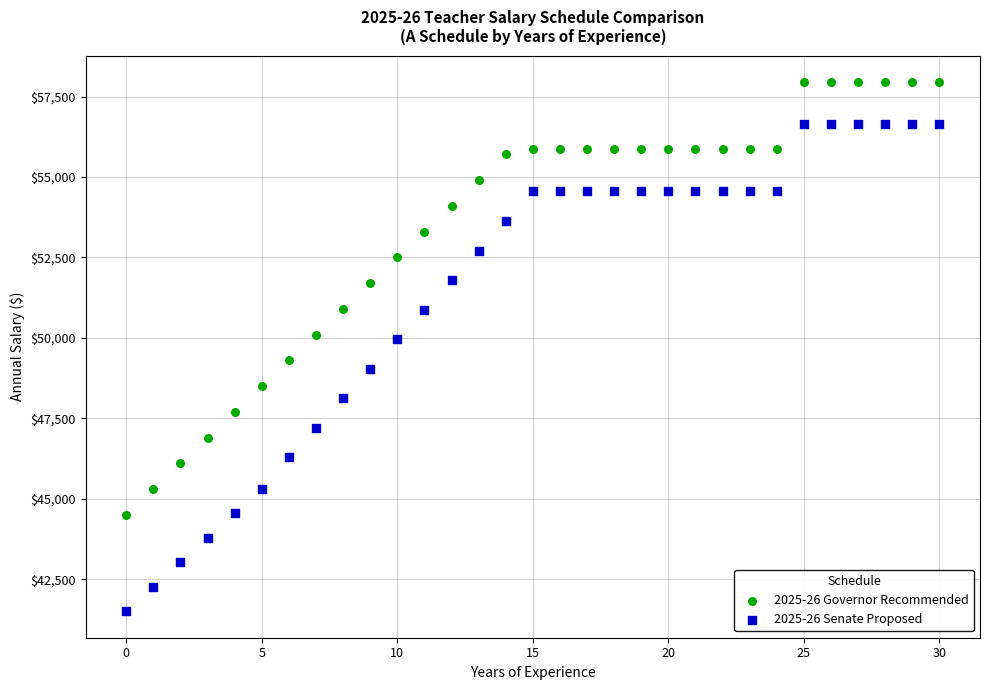

Which series contains the highest Y value?

2025-26 Governor Recommended